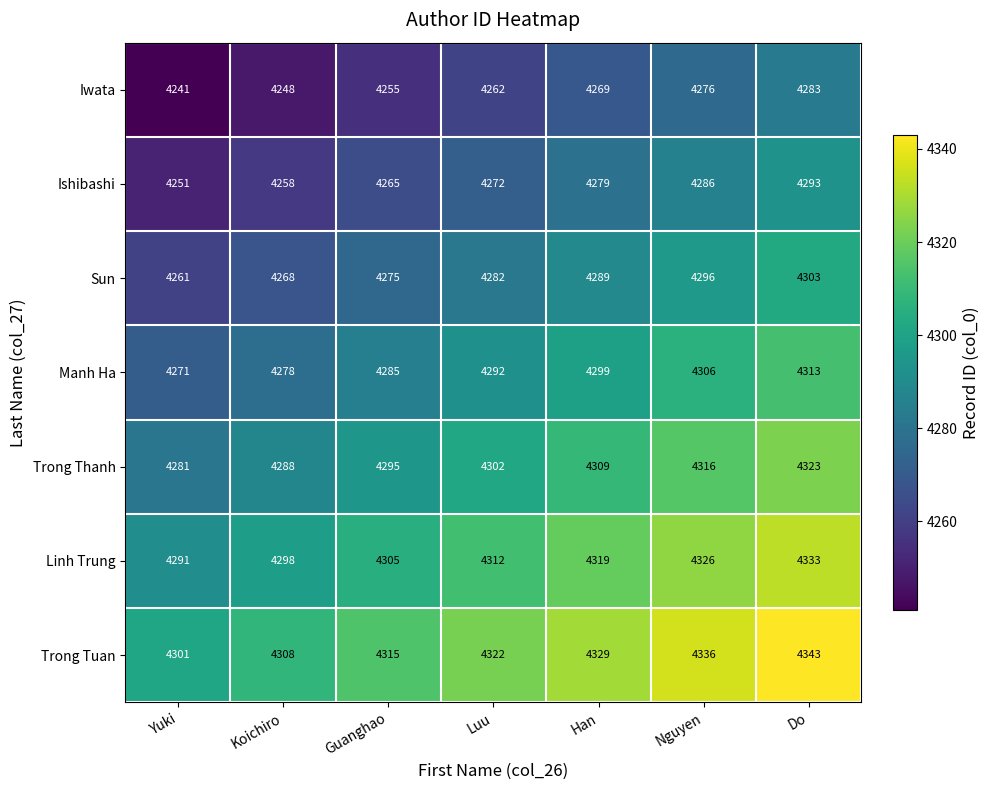

What is the difference between the Trong Thanh values at Yuki and Koichiro?

7